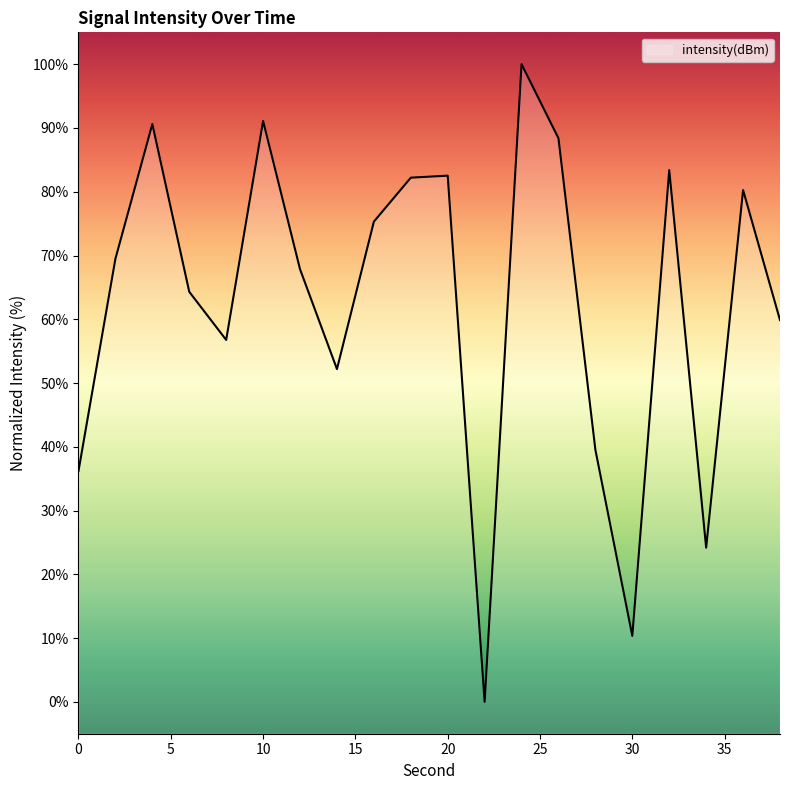

What is the difference between the second highest and second lowest values?

80.8